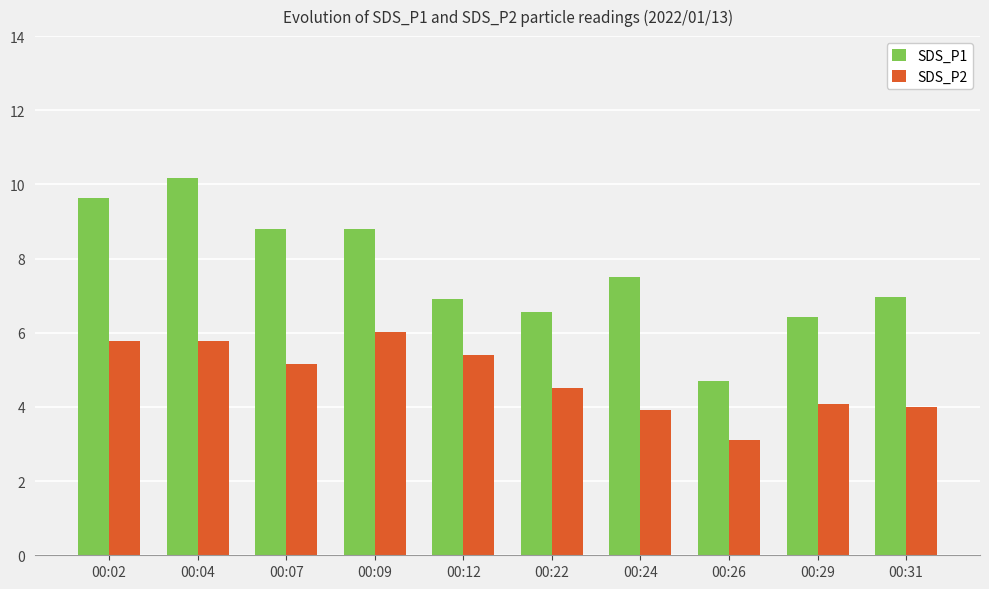

What is the value of the SDS_P2 bar at the 8th from the left?

3.1